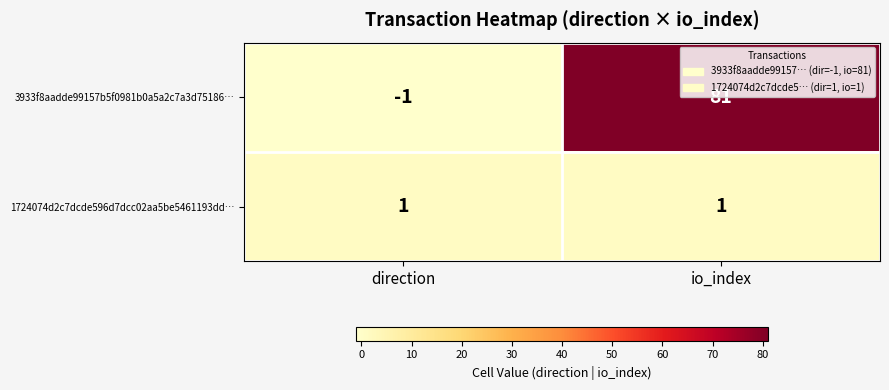

At which category does the chart reach its minimum across all series?

direction